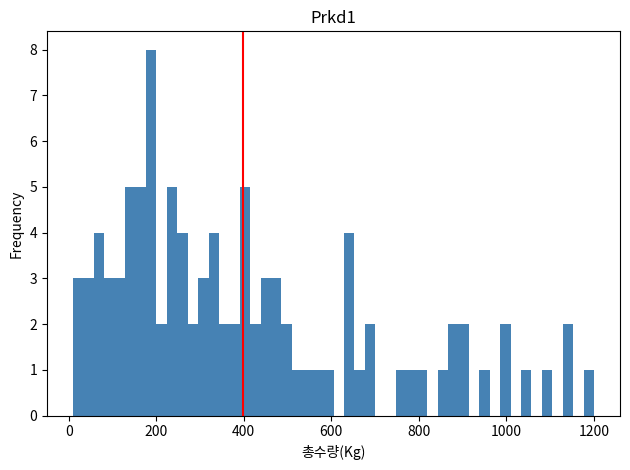

Around what value on the x-axis is the tallest bar? Give the approximate position of its centre, as read against the axis.

180